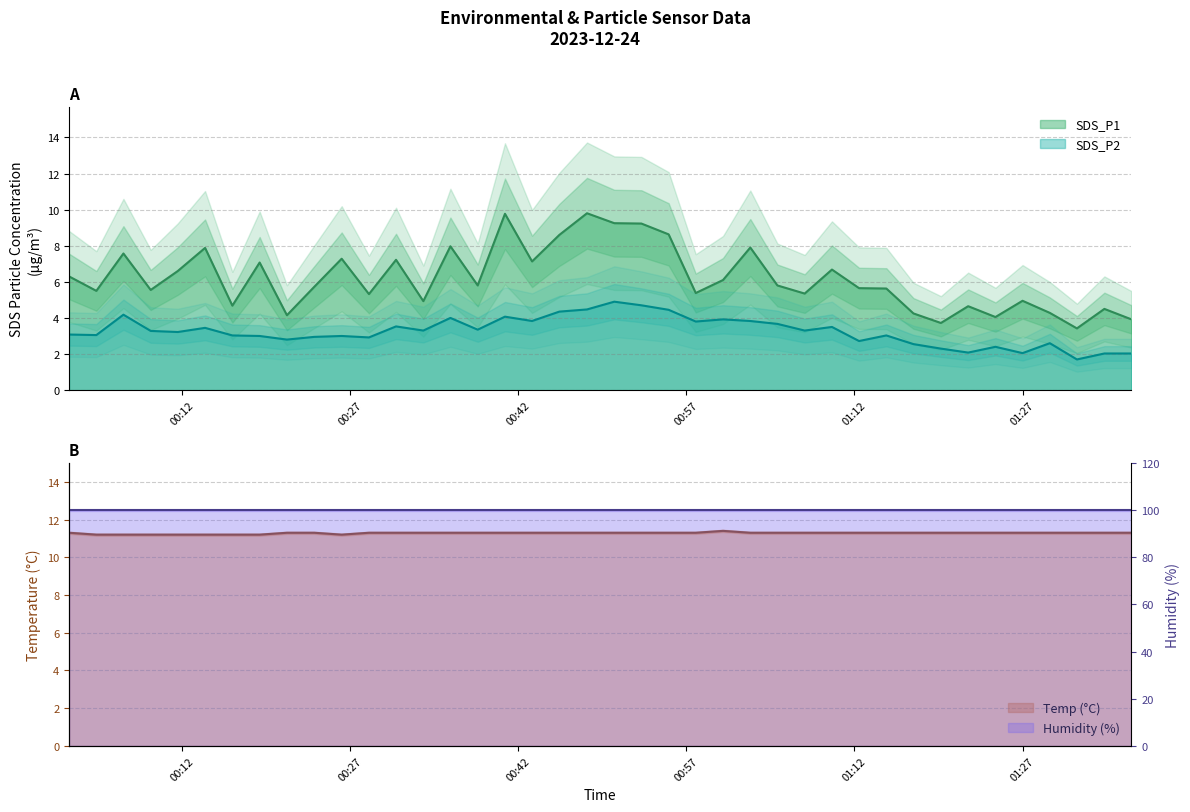

Where does the SDS_P1 series first go above 5?

2023/12/24 00:01:57